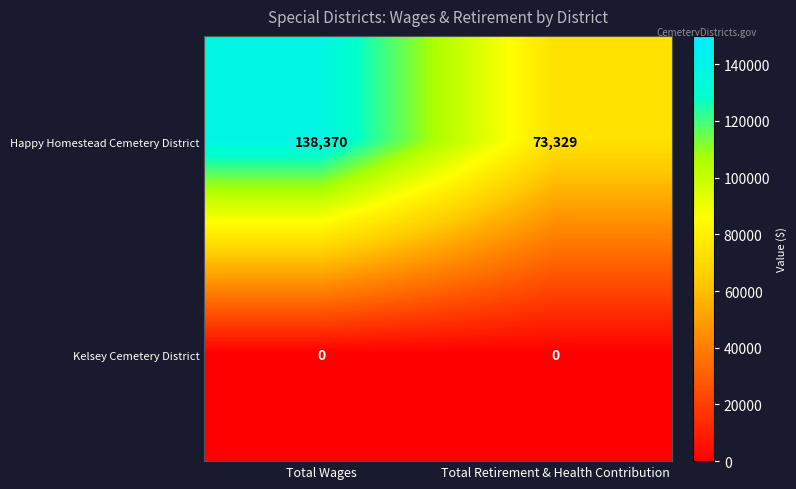

What is the total value across all series at Total Wages?

138370